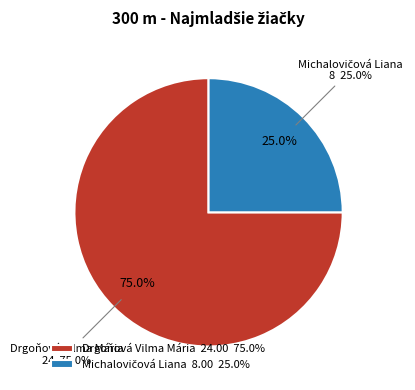

Which slice is the smallest?

Michalovičová Liana